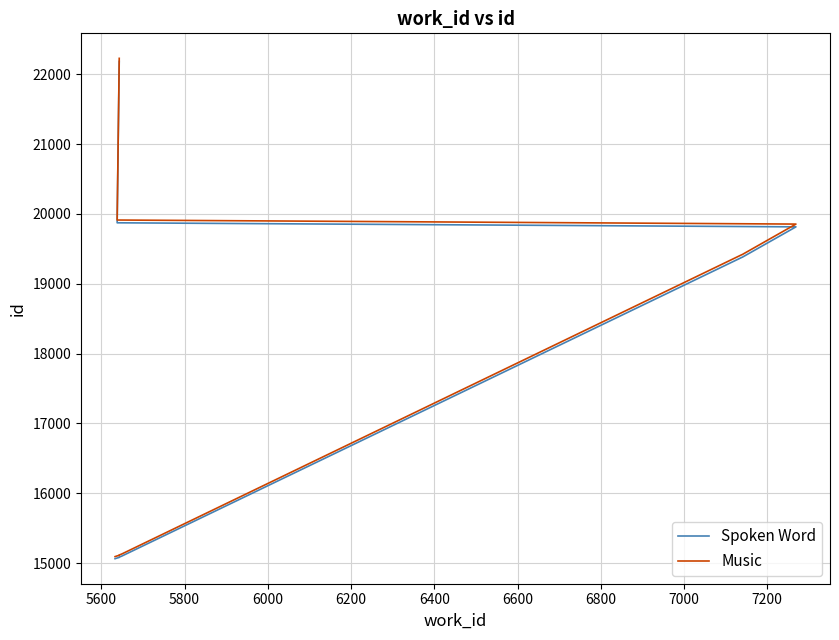

What is the difference between the maximum and minimum values in the Music series?

7133.2